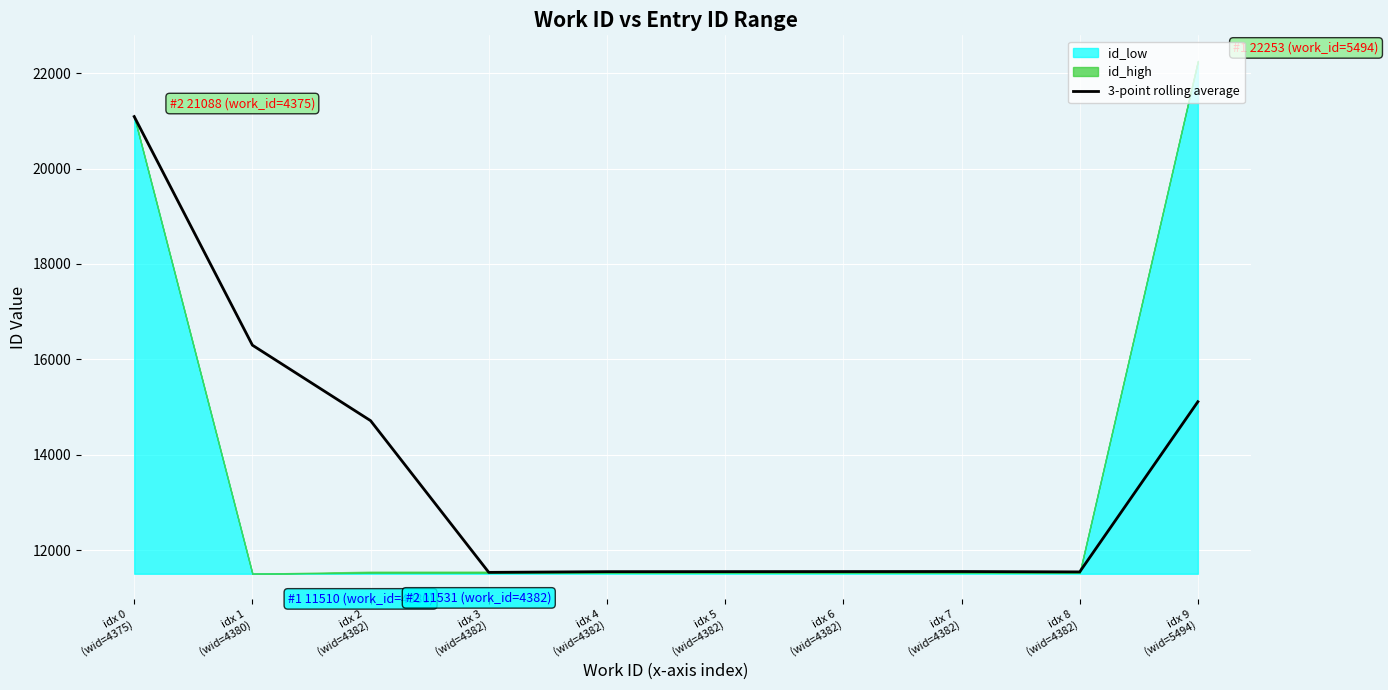

True or false: the data shows 15601.0 at idx 3
(wid=4382).

False